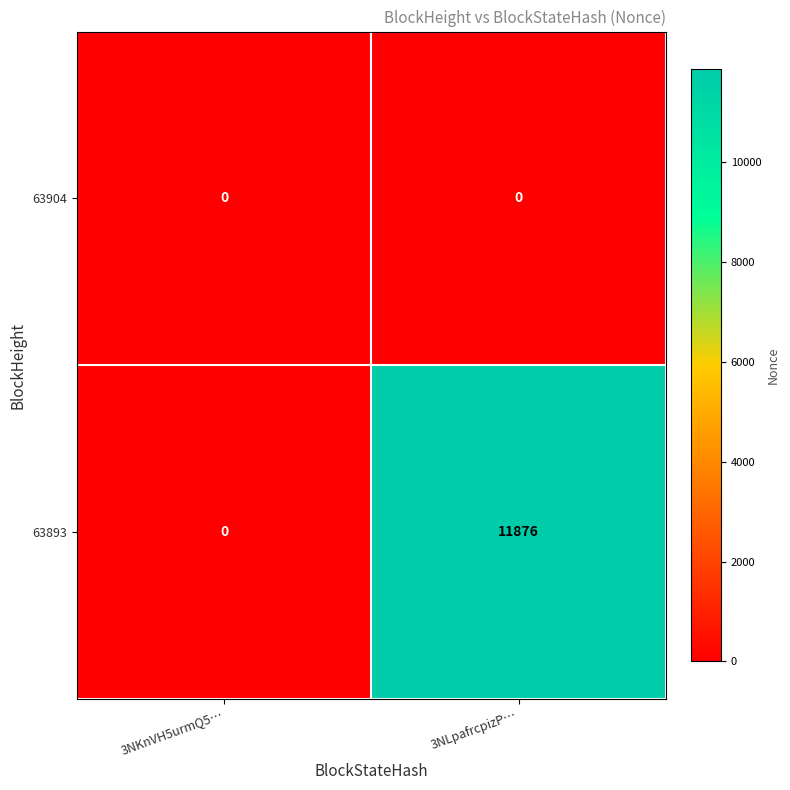

At which category is the sum across all series the highest?

3NLpafrcpizP…